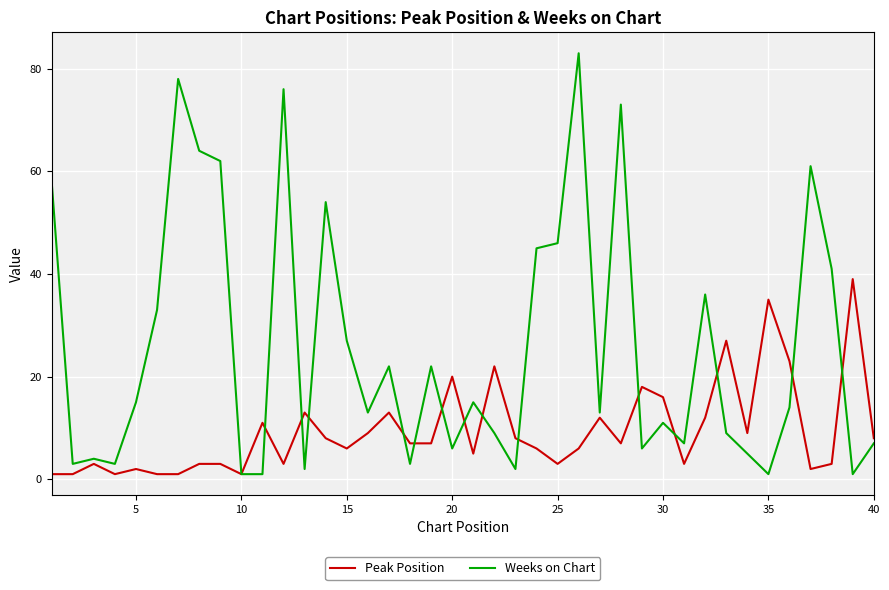

What is the maximum value shown in the chart?

83